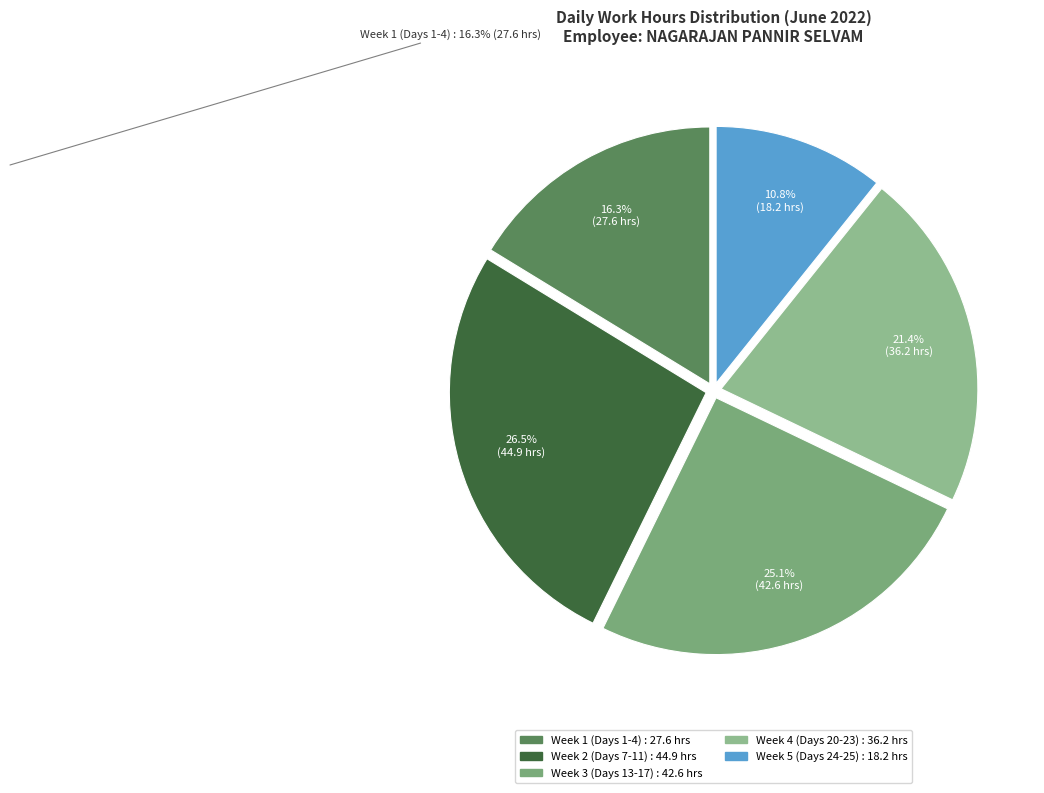

Is there a majority slice in this chart?

No